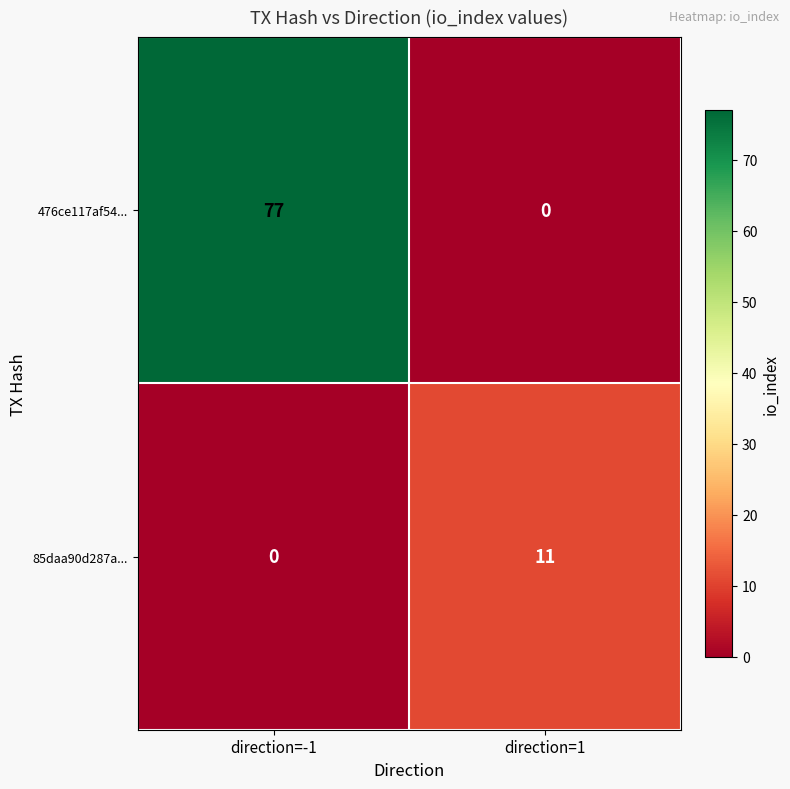

What is the total value across all series at direction=-1?

77